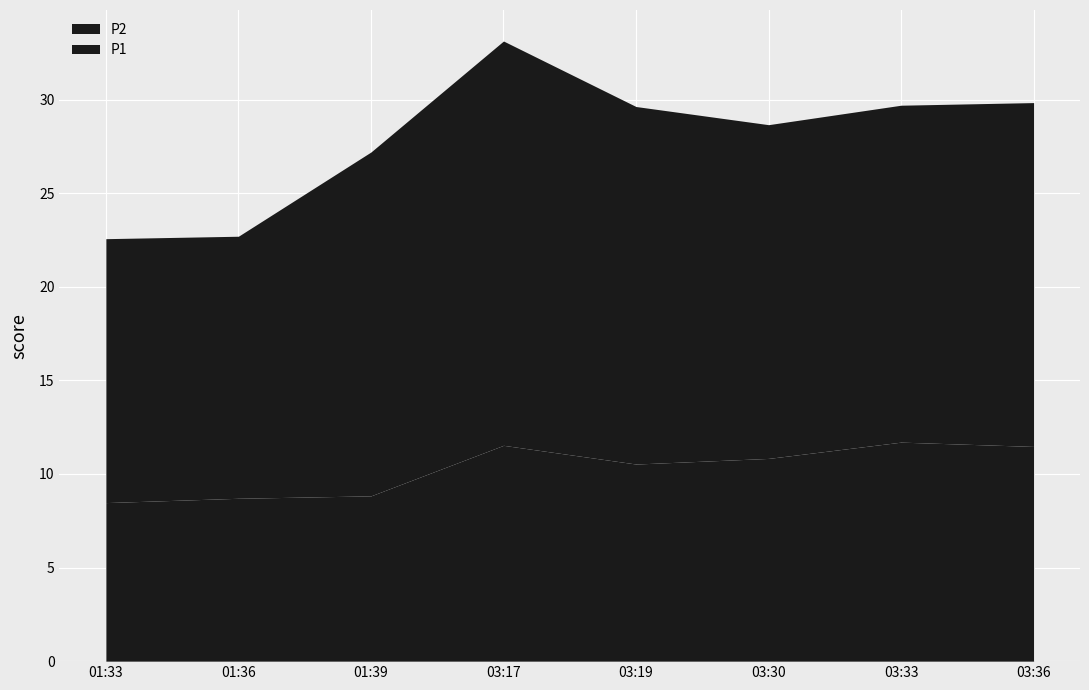

The P1 series shows 34.6 at 2022-08-21T03:17:24. True or false?

False